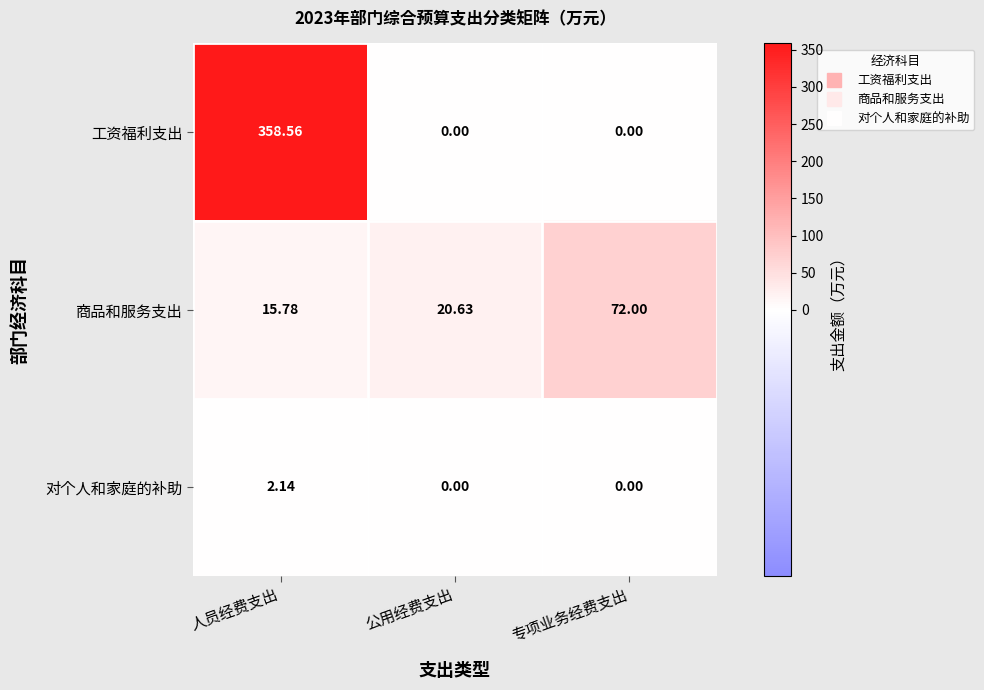

Rank the series by their maximum value, from lowest to highest.

对个人和家庭的补助, 商品和服务支出, 工资福利支出